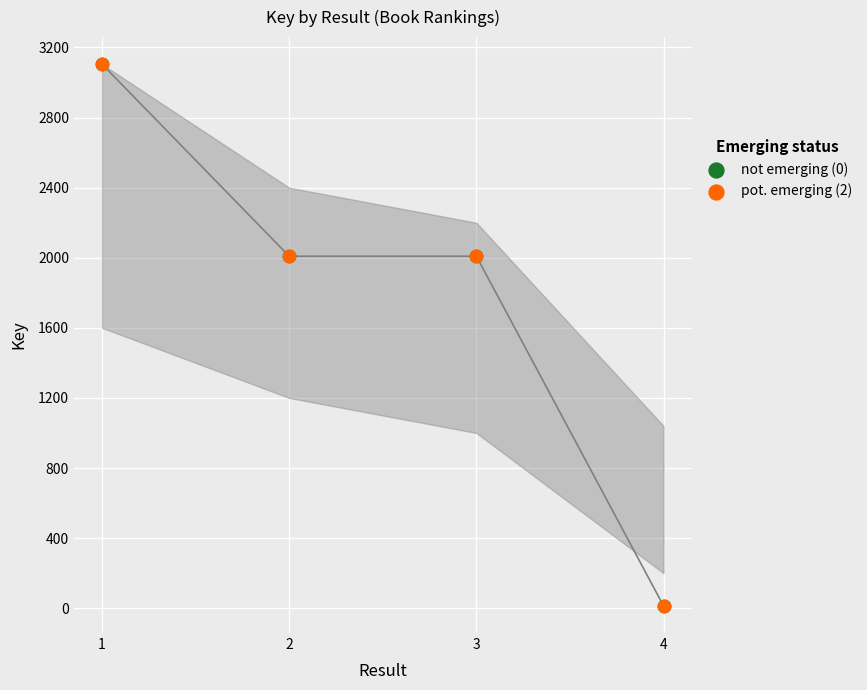

What are all the series names shown in the legend?

not emerging (0), pot. emerging (2)